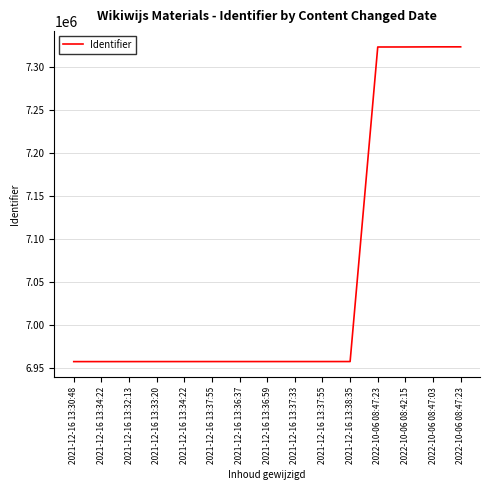

Does the chart have visible grid lines?

Yes